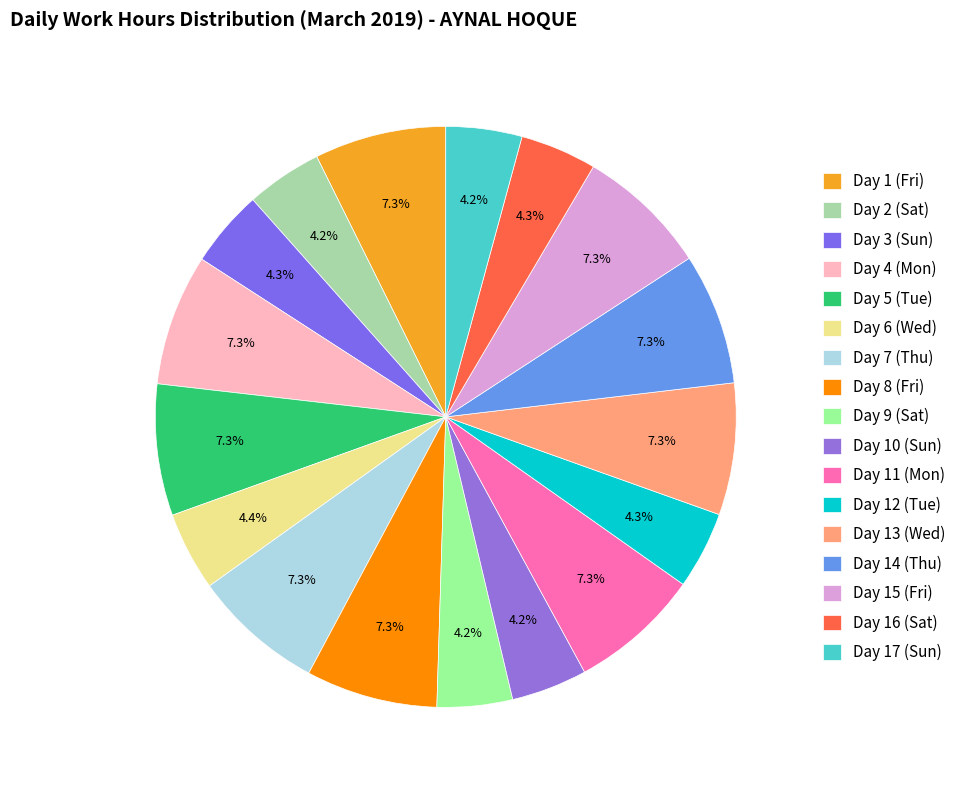

Is there any slice that represents more than half of the pie?

No